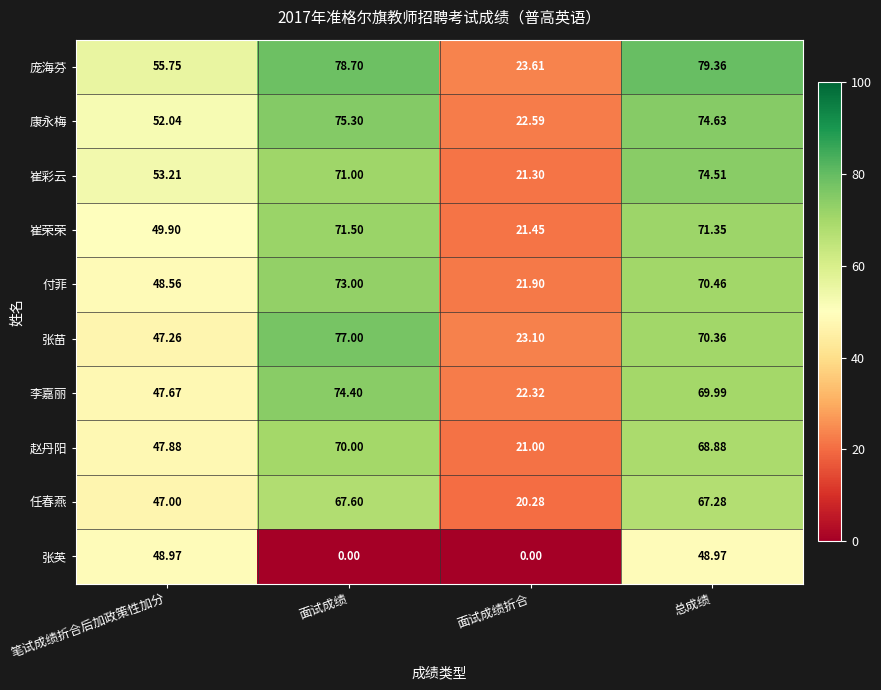

Which series has the widest spread of values?

庞海芬